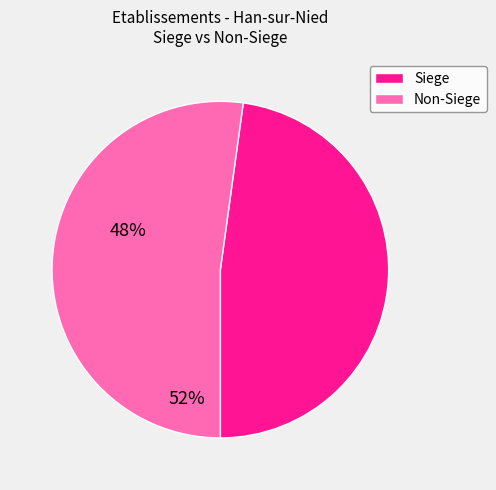

Does any single category account for the majority?

Yes